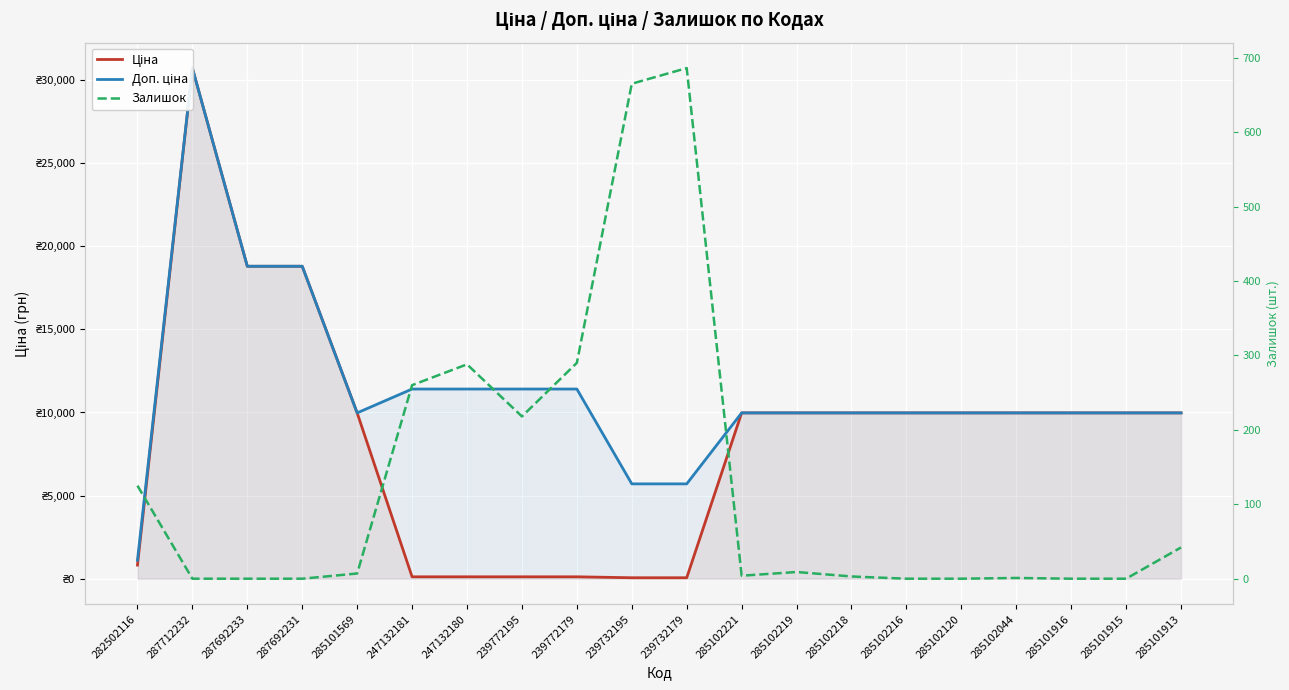

Which series has the widest spread of values?

Ціна